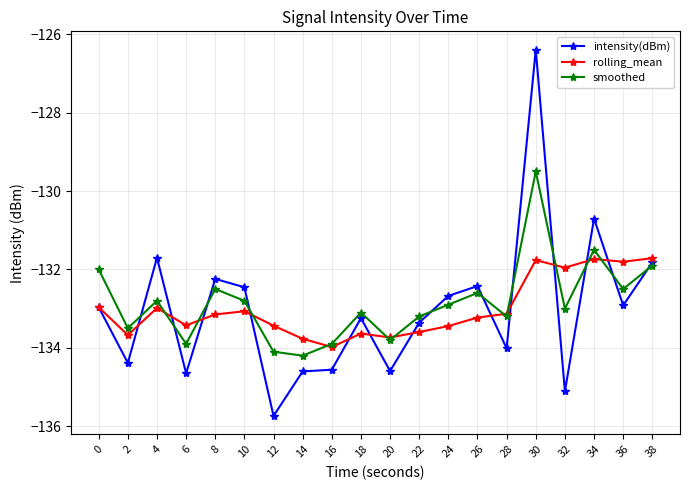

What is the value of the rolling_mean point at the 12th from the left?

-133.6